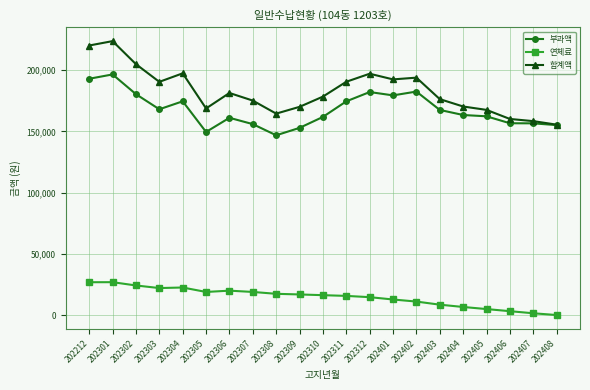

Between 202309 and 202402, which series saw the biggest shift?

부과액